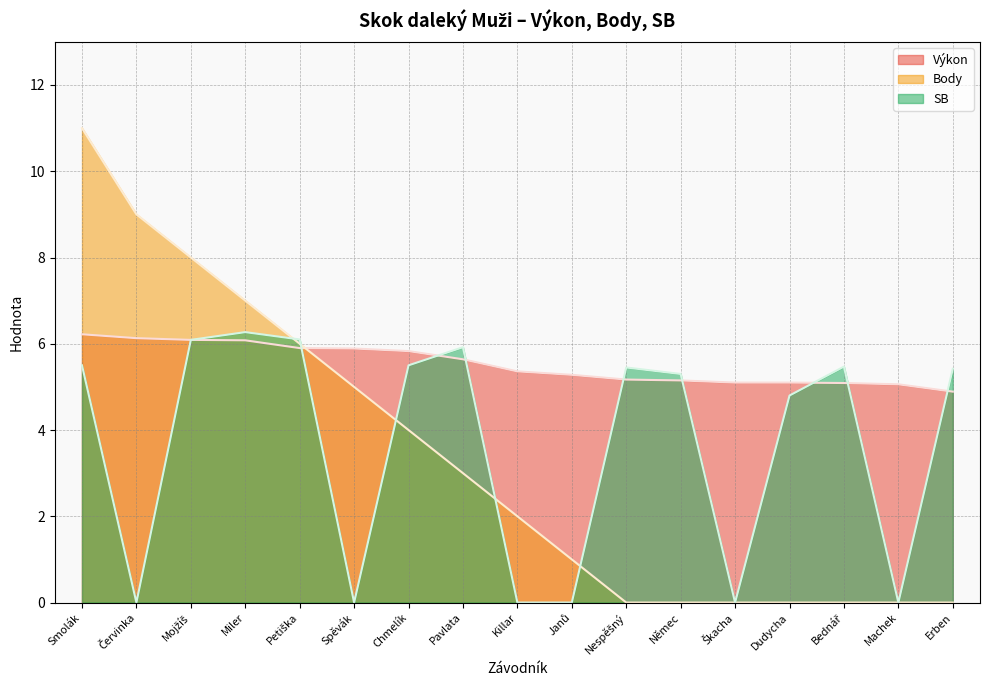

What is the spread (max minus min) of values at Bednář?

5.5